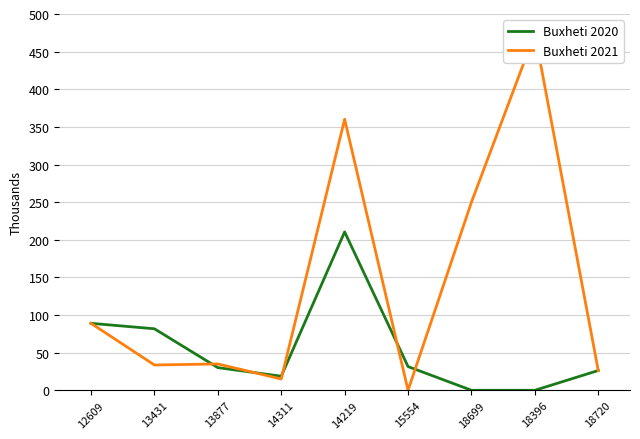

What is the value of the Buxheti 2020 point at the 3rd from the left?

30.1